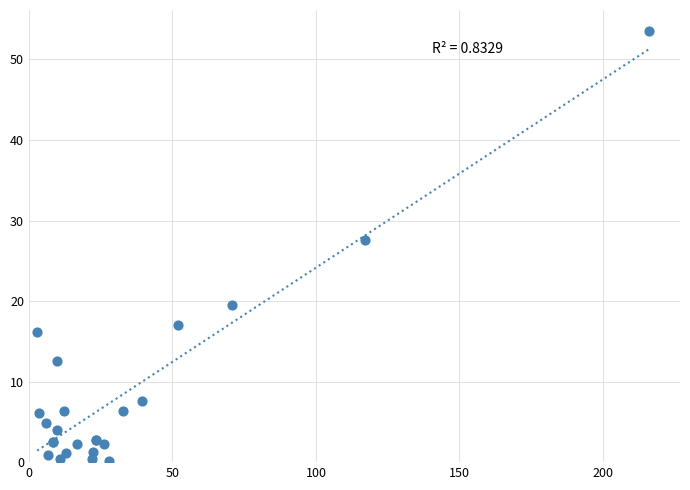

What Y value in the scatter plot is closest to 26?

27.6